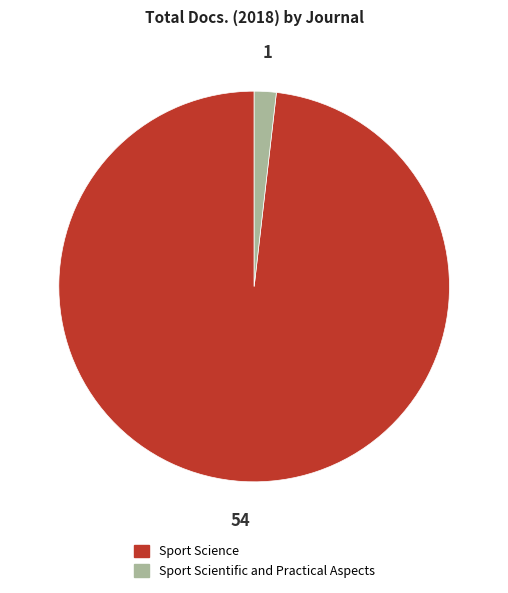

What is the smallest slice in the pie chart?

Sport Scientific and Practical Aspects